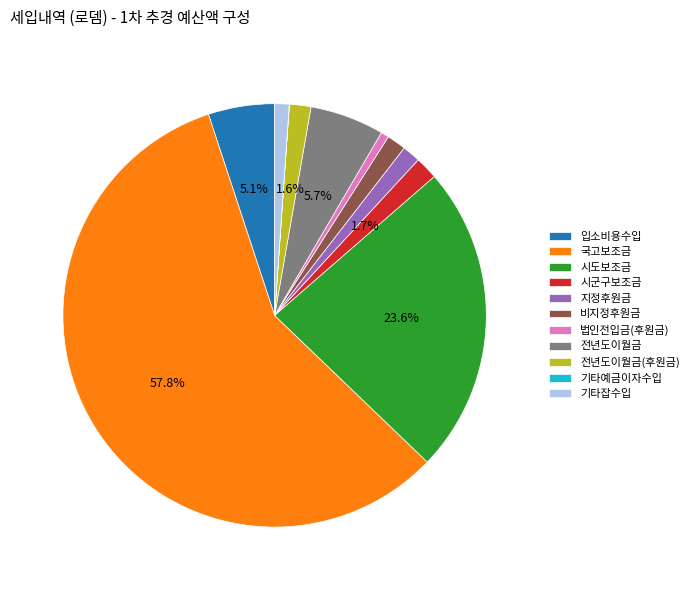

Which slice is the largest?

국고보조금